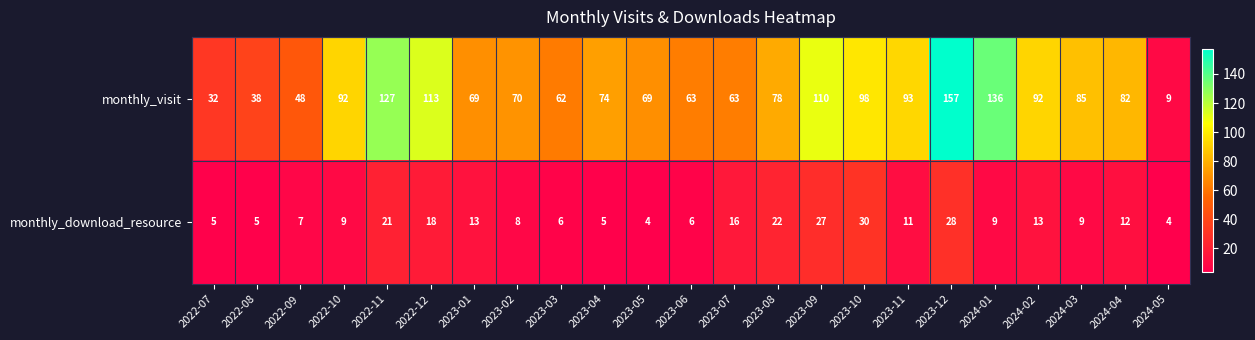

What is the greatest value displayed?

157